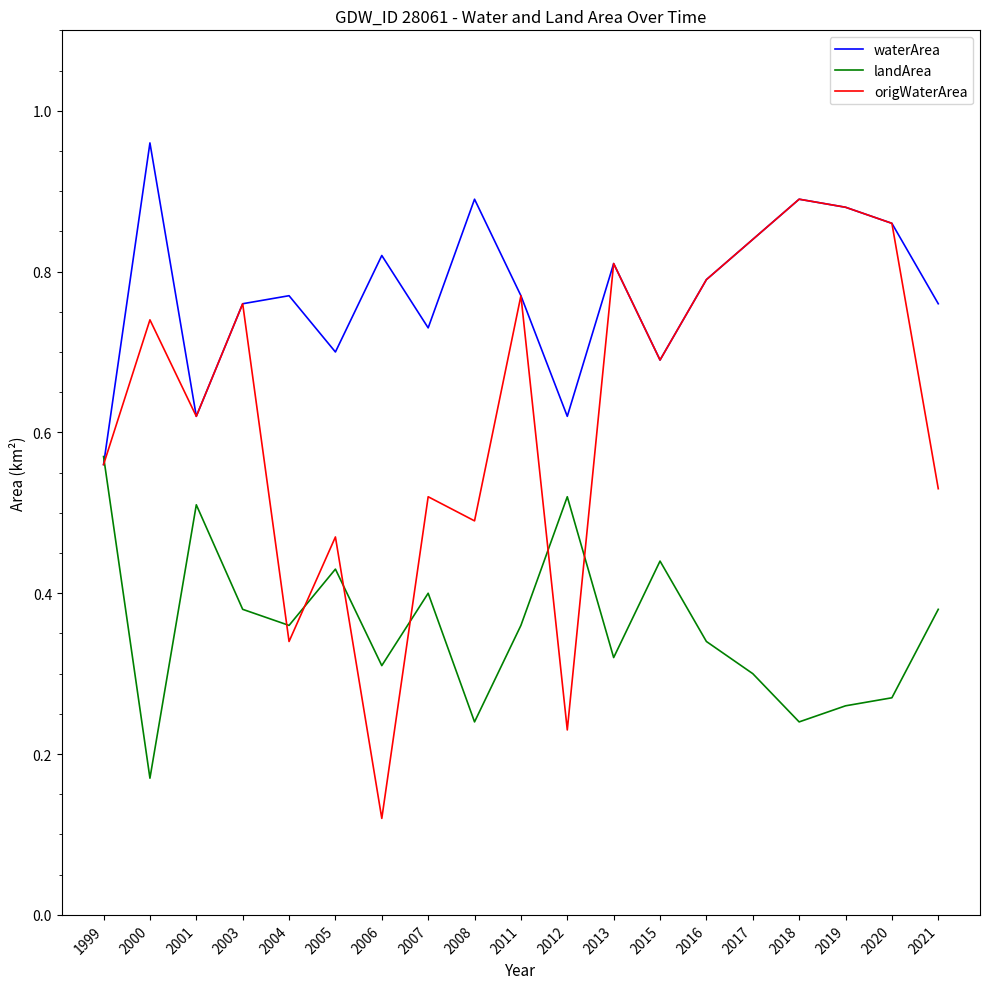

Rank the series by their maximum value, from lowest to highest.

landArea, origWaterArea, waterArea